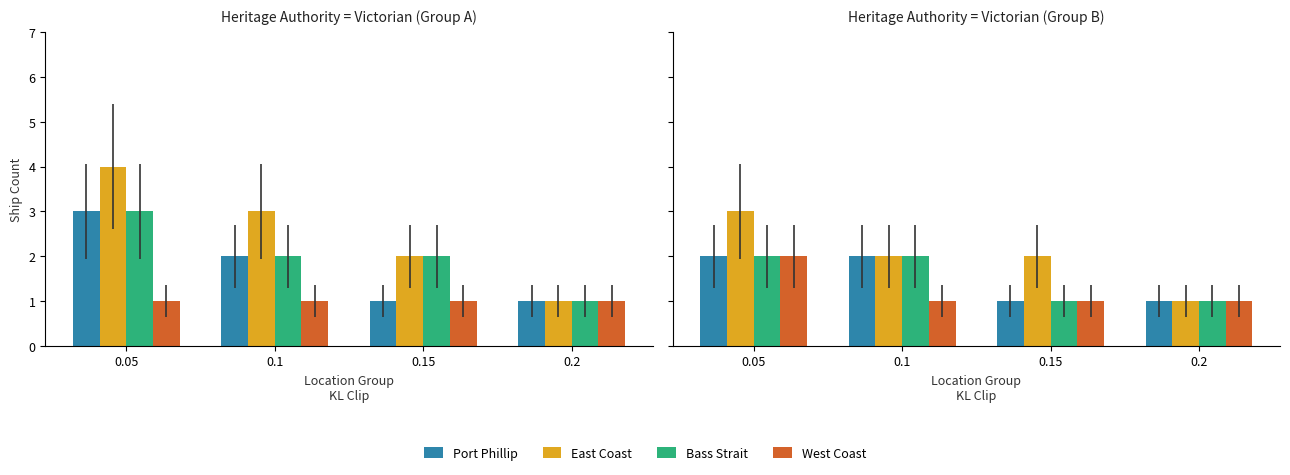

List the series in order of their peak value, highest first.

East Coast, Port Phillip, Bass Strait, West Coast